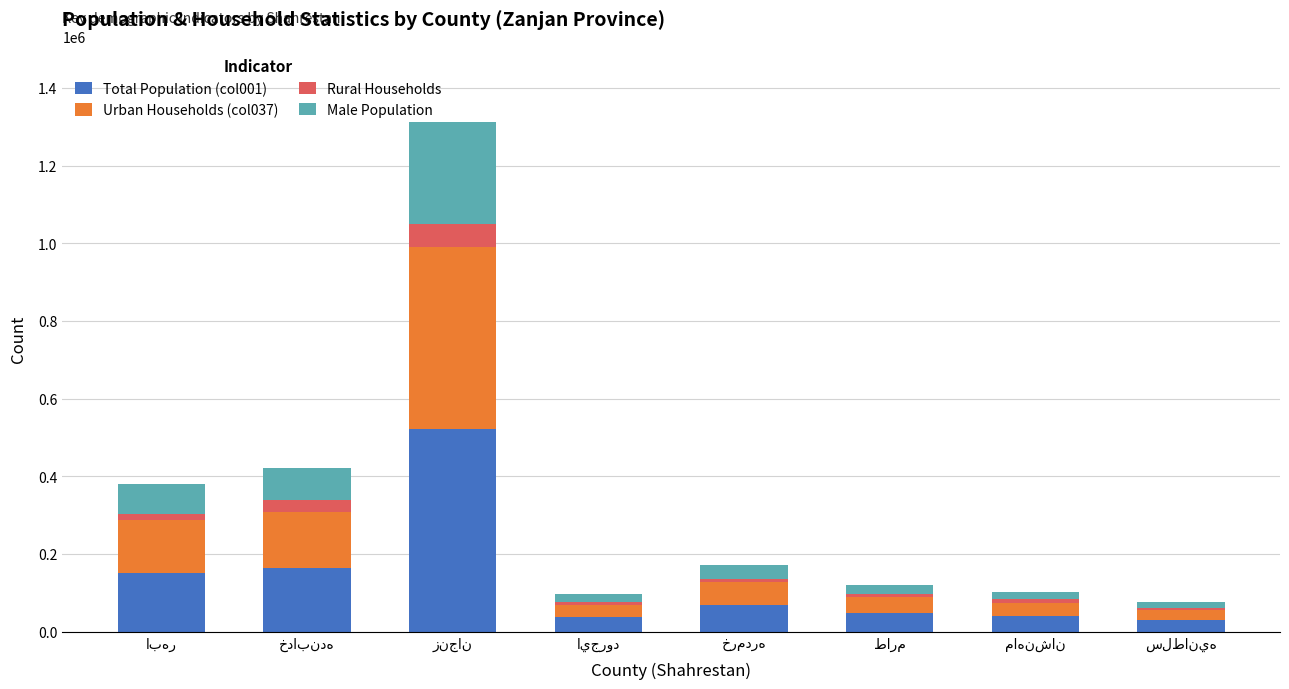

True or false: Rural Households has a value of 8619 at طارم.

True